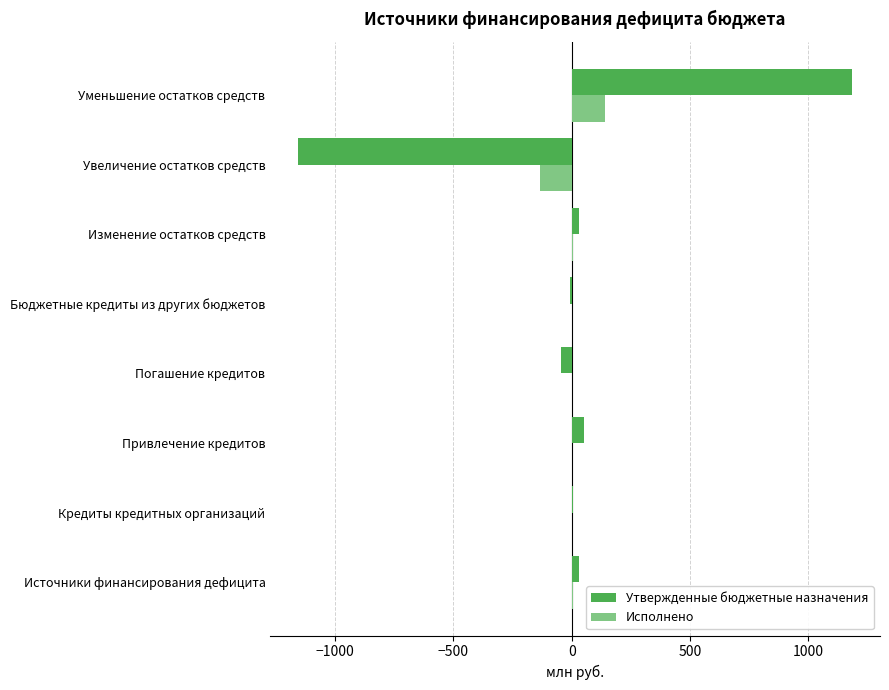

Is it true that Исполнено equals -133.5 at Увеличение остатков средств?

True